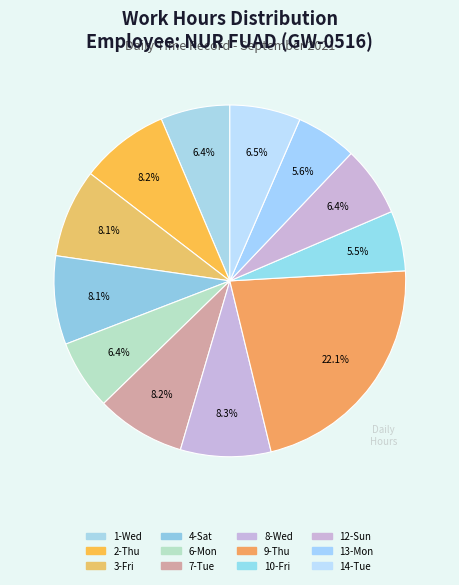

Combined, what portion of the pie is 8-Wed and 7-Tue?

16.5%